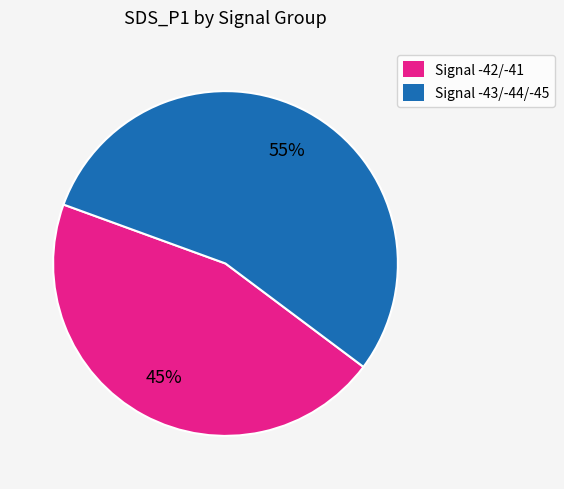

To the nearest percent, what is the average slice percentage?

50%